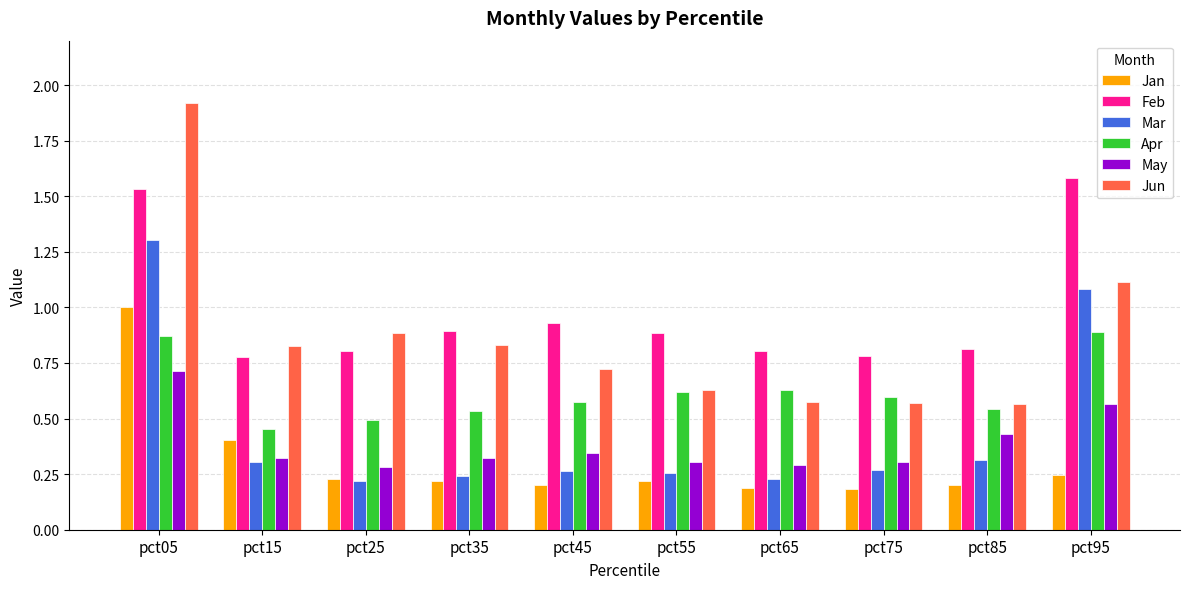

Which series changed the most between pct05 and pct95?

Jun